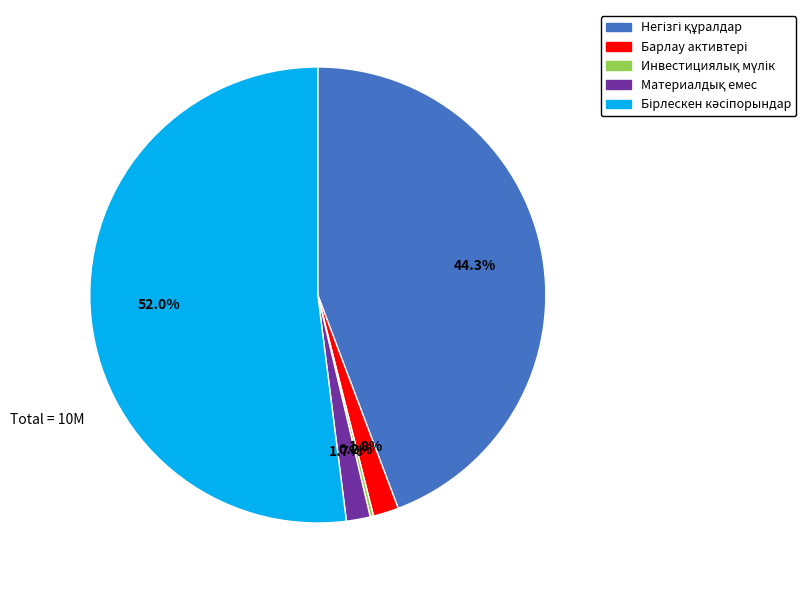

How many segments does this pie chart have?

5